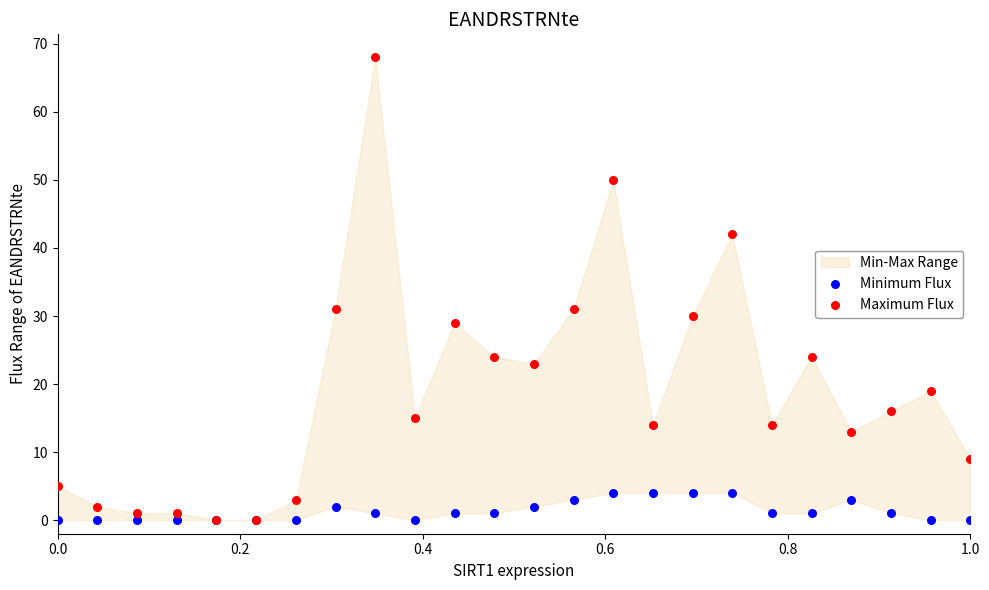

Which series reaches the maximum Y coordinate?

Maximum Flux